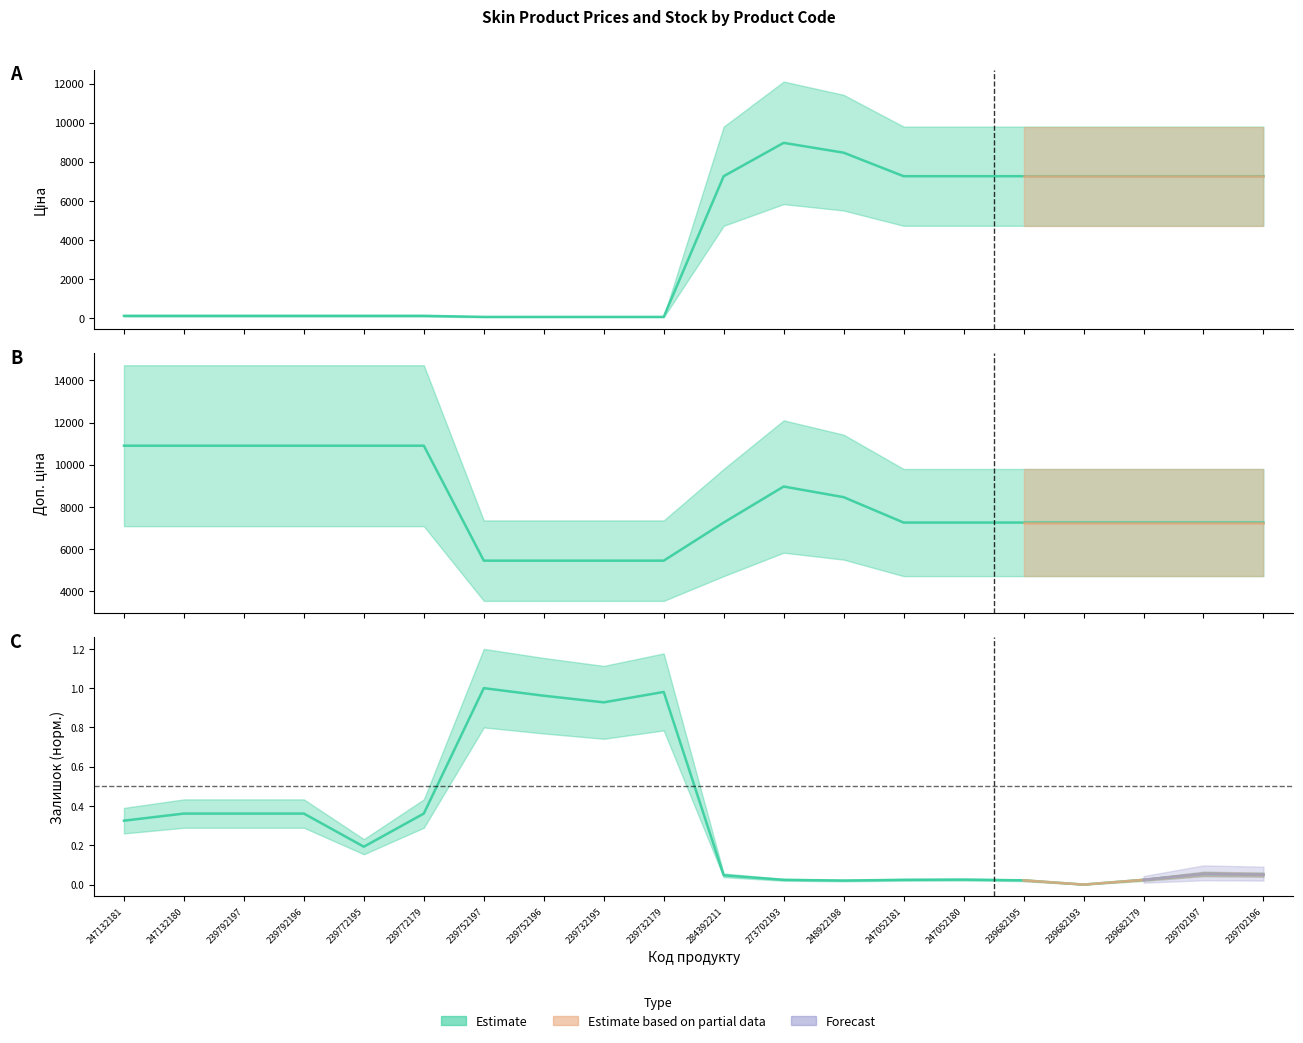

How many interior local valleys does the Залишок series have?

4